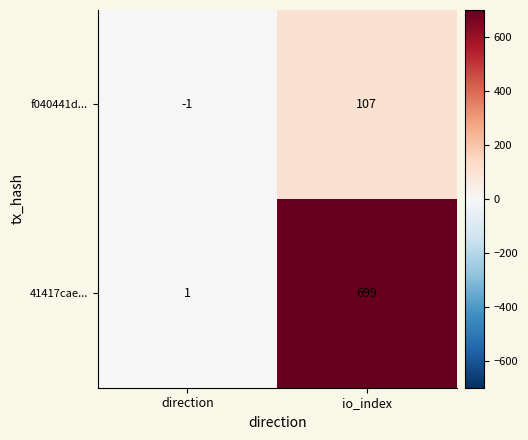

What is the maximum value shown in the chart?

699